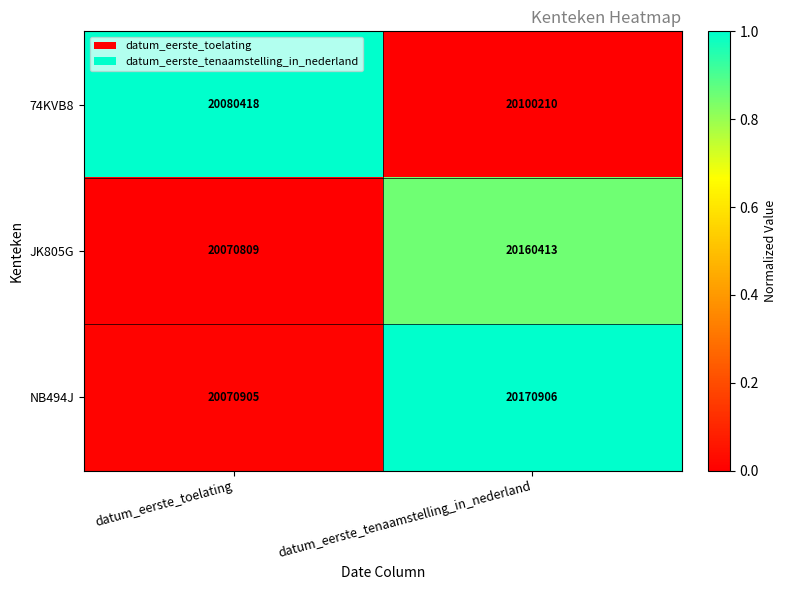

How many data points in JK805G are less than 20160413?

1